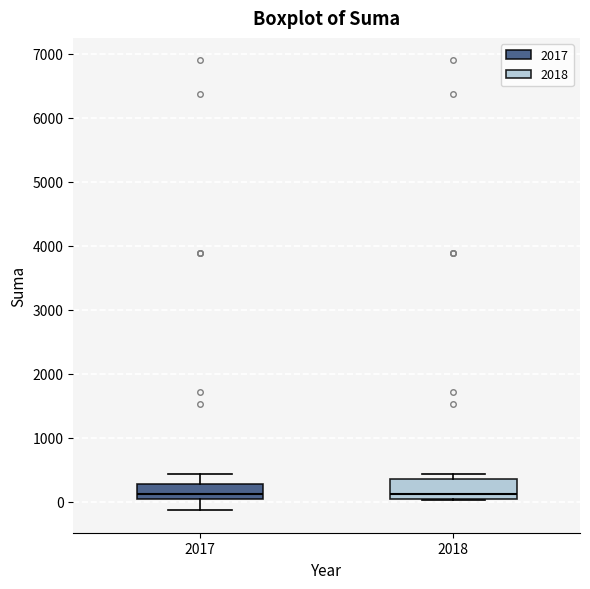

Where is the upper edge of the box at x = 2018 on the y-axis? The values are not printed on the chart, so give them approximately, as read against the axis.

400